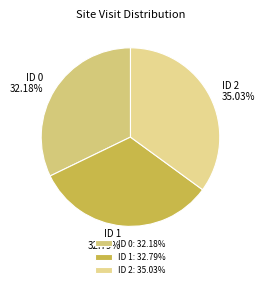

What percentage is NOT represented by ID 1?

67.2%